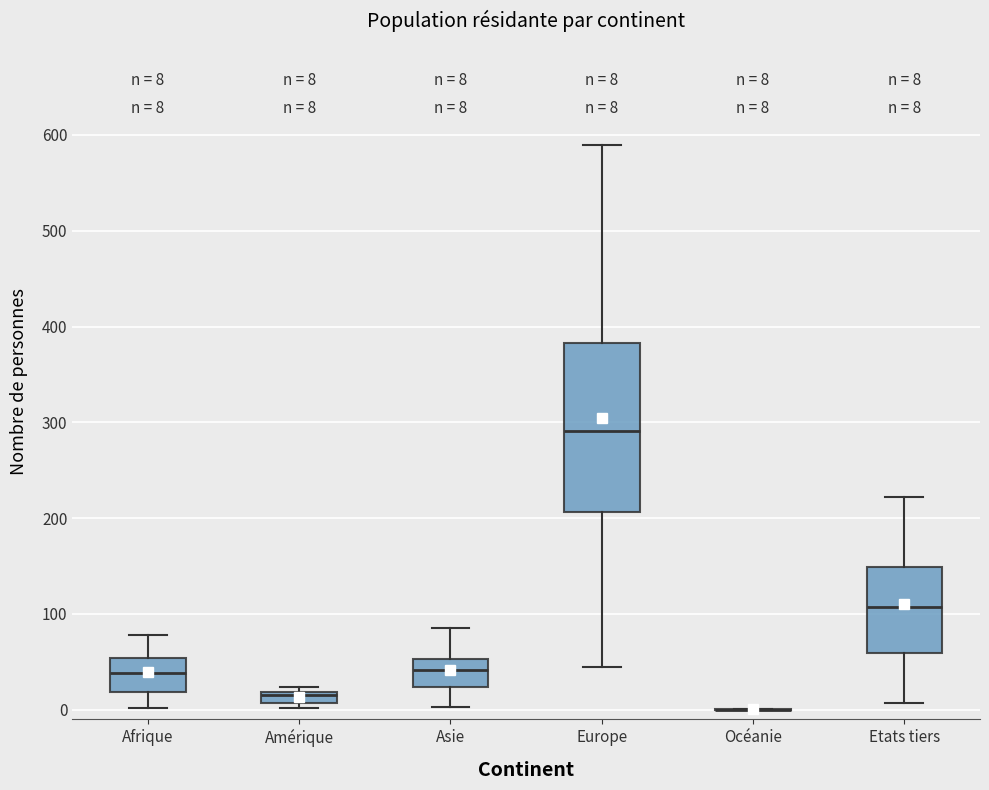

Comparing the boxes themselves (not the whiskers), which one is the tallest?

Europe